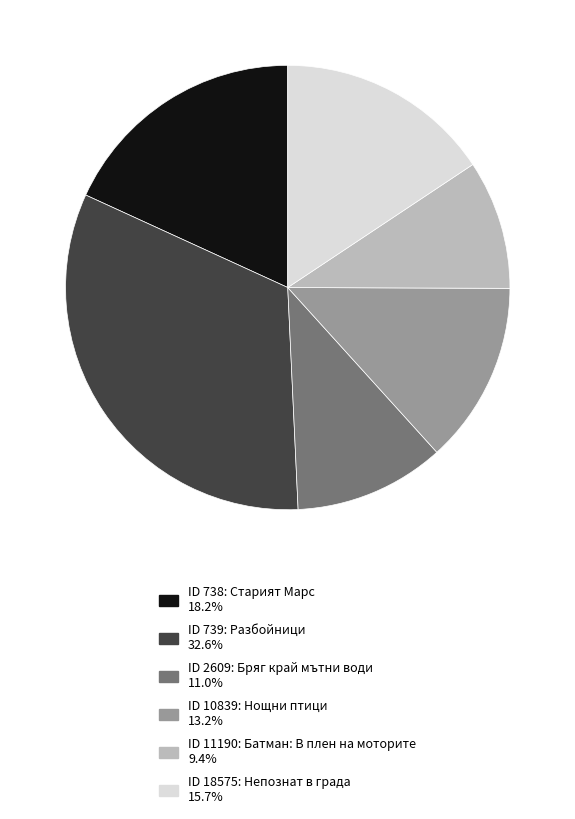

Does any single category account for the majority?

No